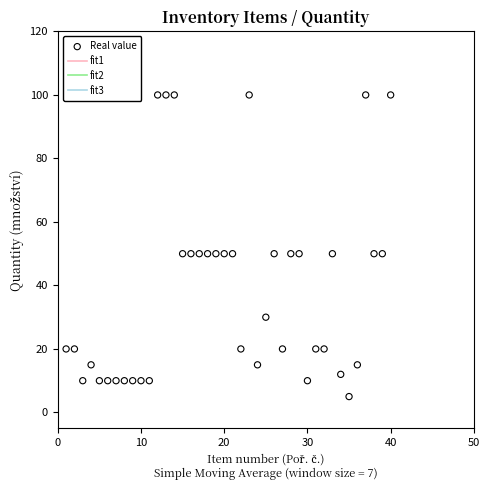

What is the range of X values (max minus min)?

39